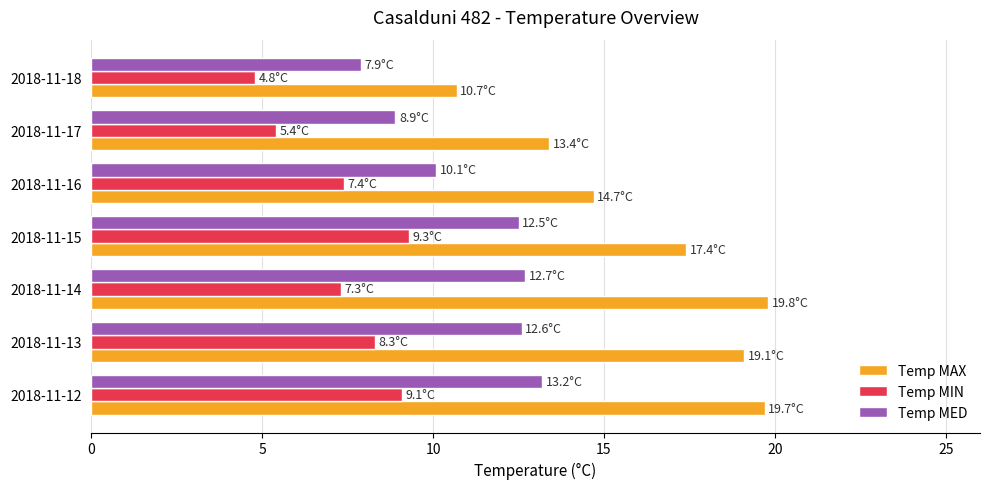

At which label does Temp MED reach its minimum?

2018-11-18